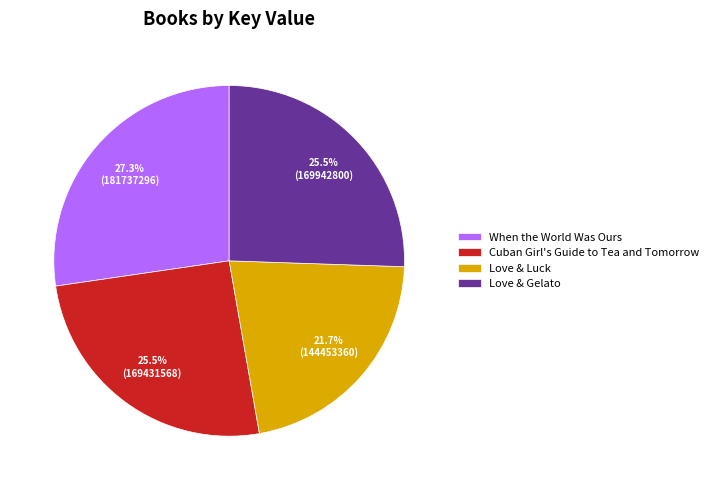

To the nearest percent, what is the average slice percentage?

25%